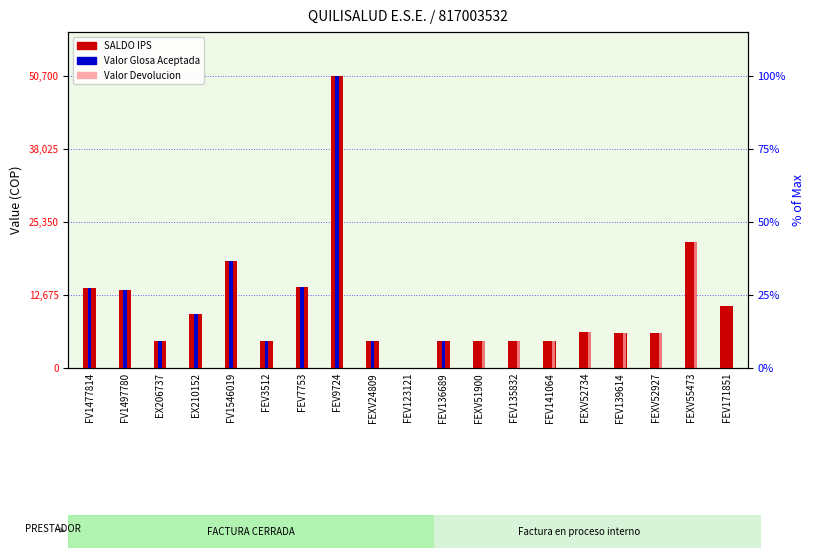

The Valor Glosa Aceptada series shows 24969 at FEV135832. True or false?

False